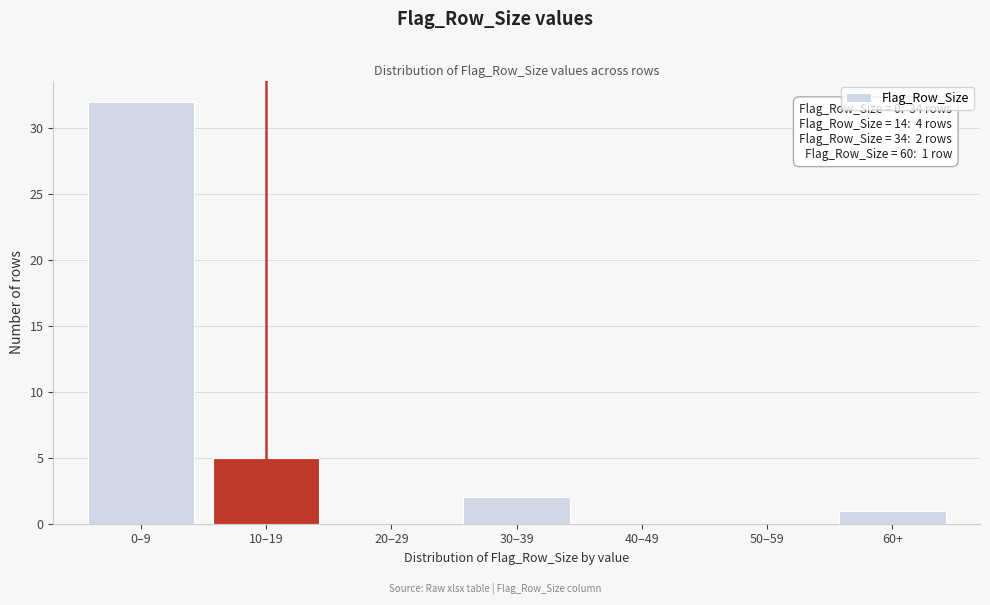

Reading left to right, list all the values displayed in this chart.

0–9=32	10–19=5	20–29=0	30–39=2	40–49=0	50–59=0	60+=1